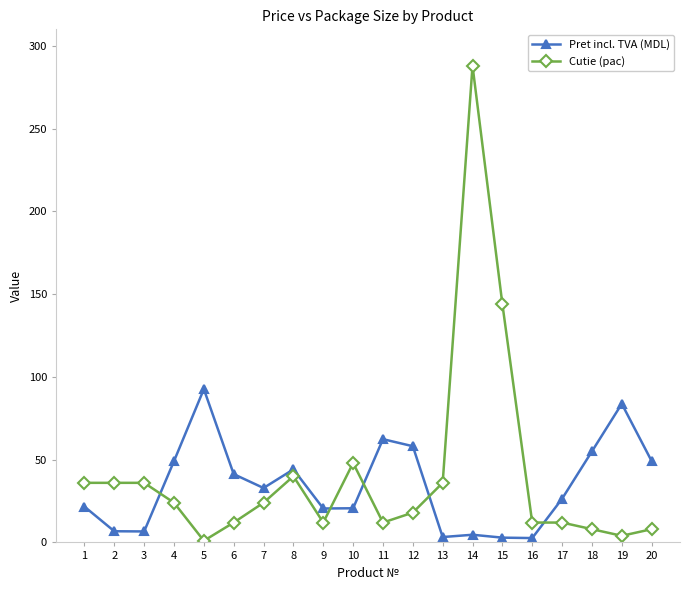

Count the number of categories in the chart.

20